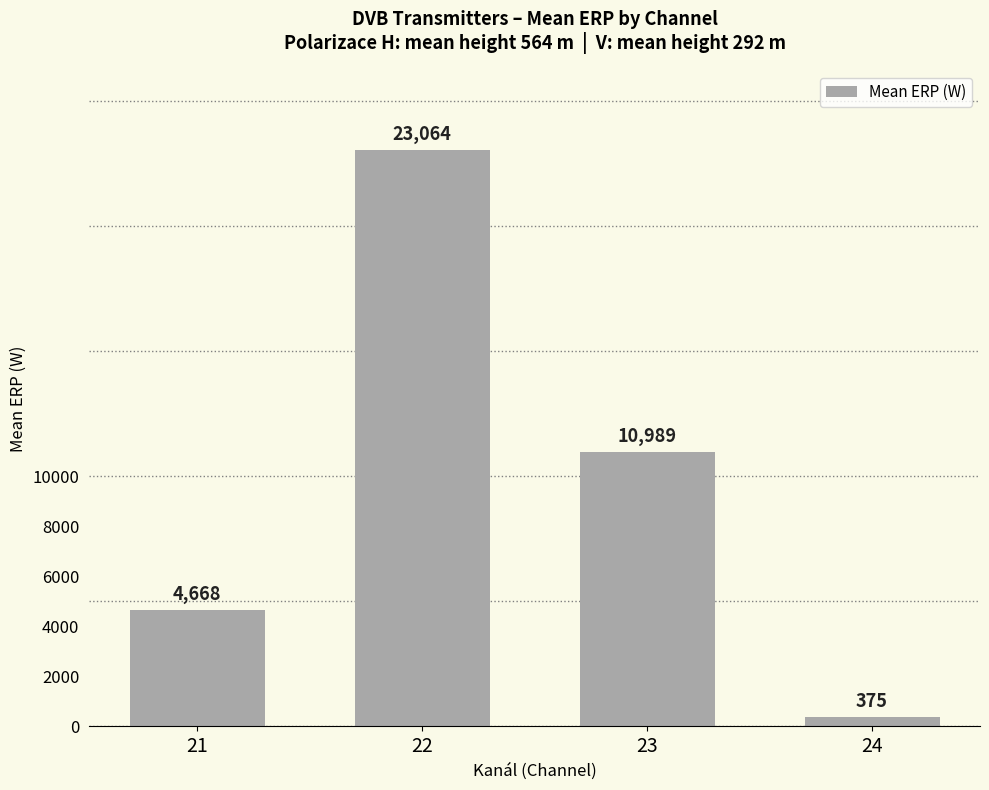

Reading right to left, what are all the values shown in this chart?

24=375	23=10989	22=23064	21=4668